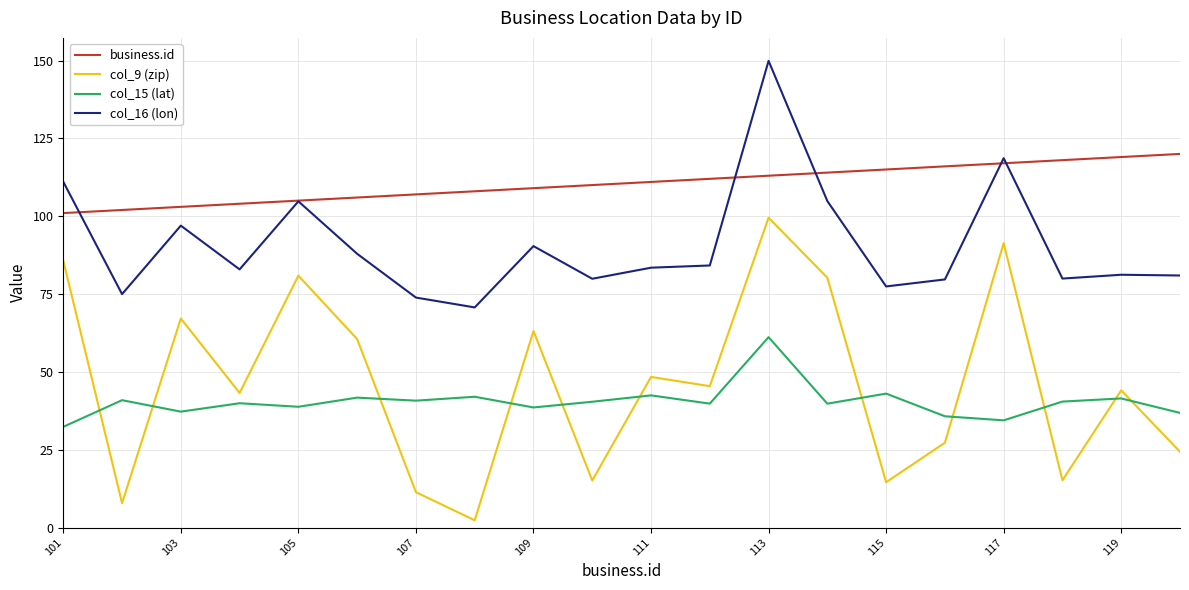

Which series has the widest spread of values?

col_9 (zip)